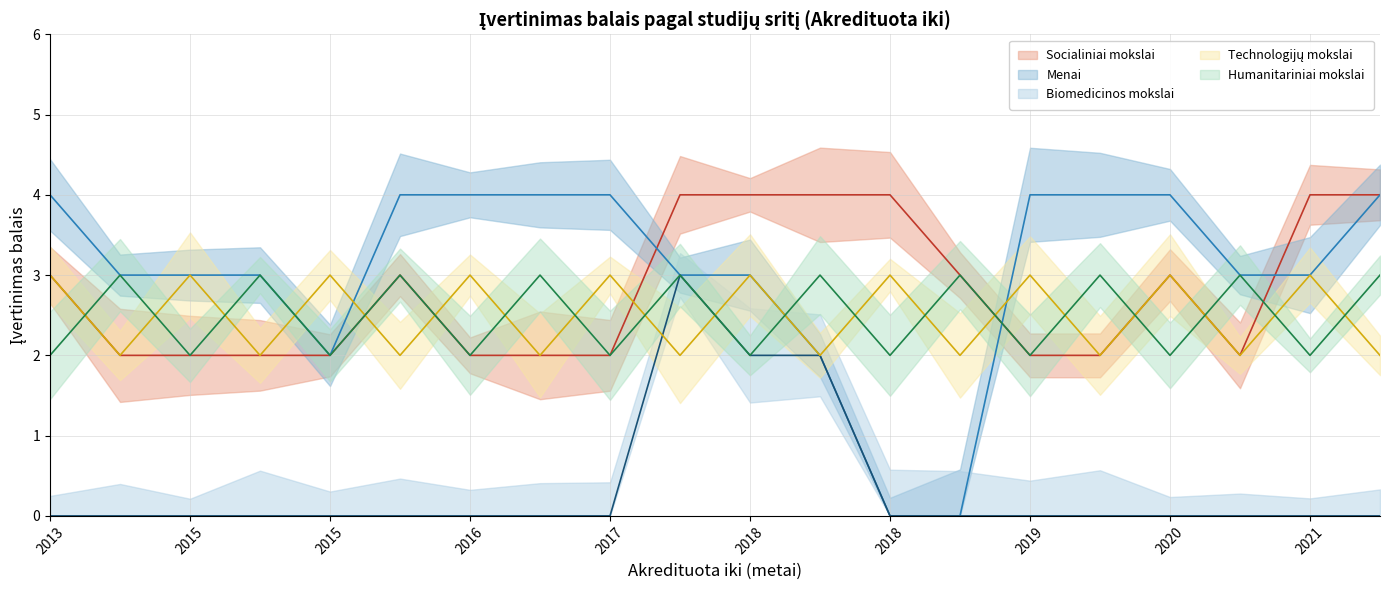

Which category has the highest value across all series?

2017